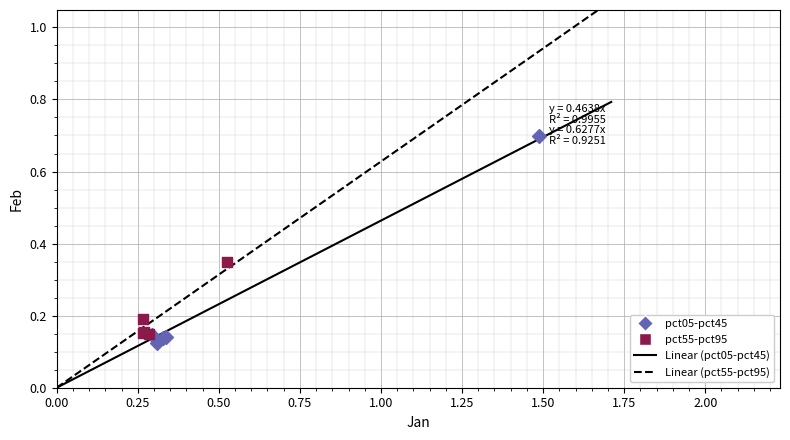

Which series has the largest Y range (max minus min)?

pct05-pct45